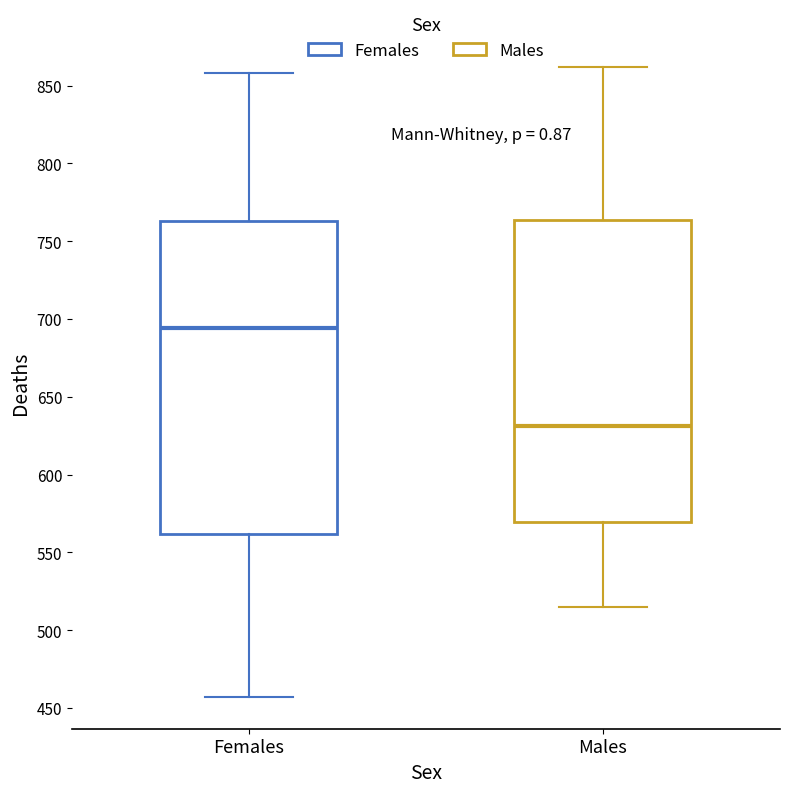

Which box has the highest median line?

Females